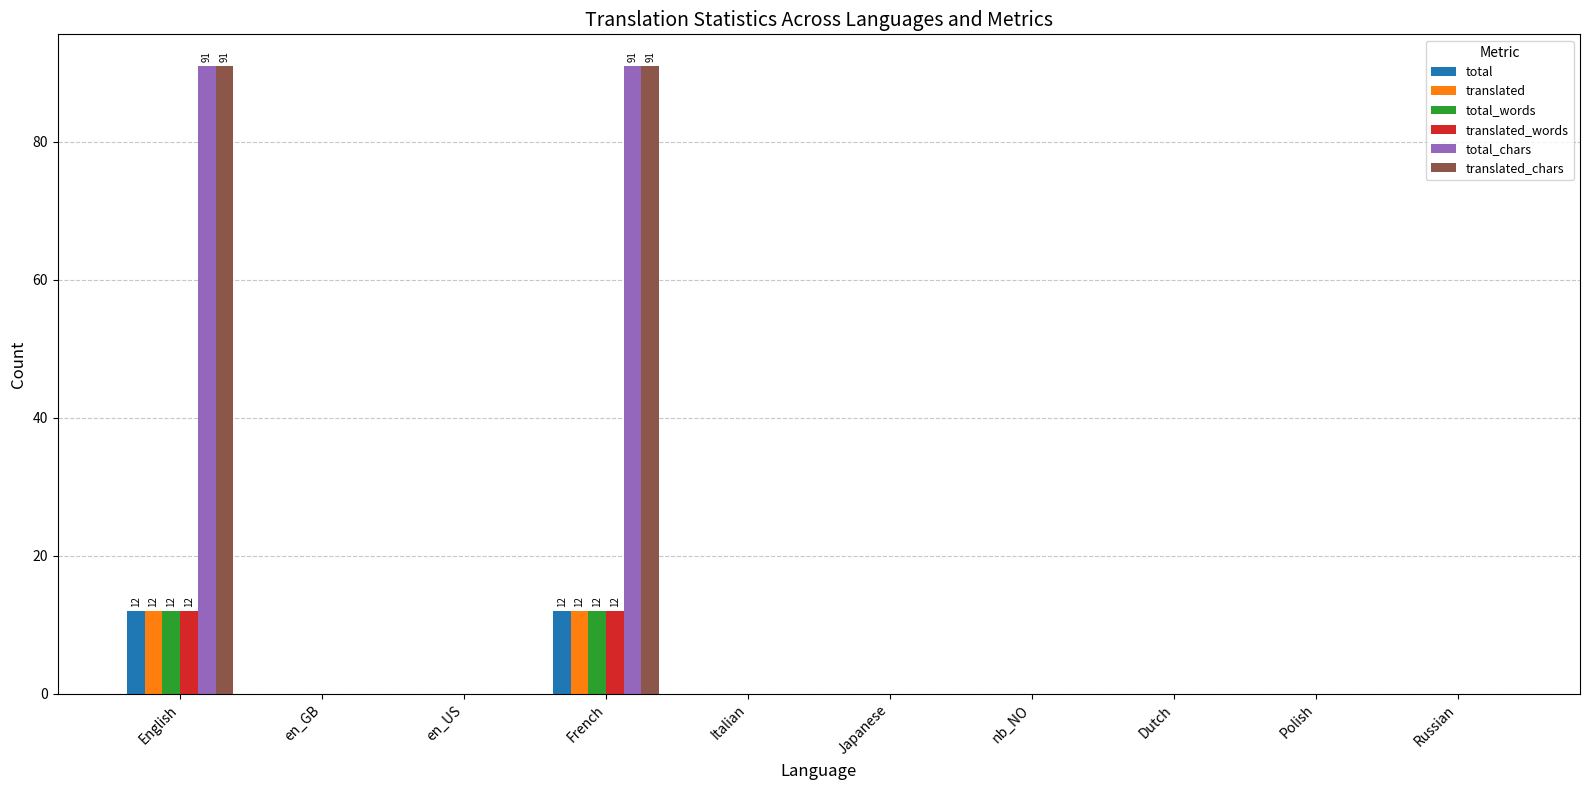

What is the sum of all total_words values?

24